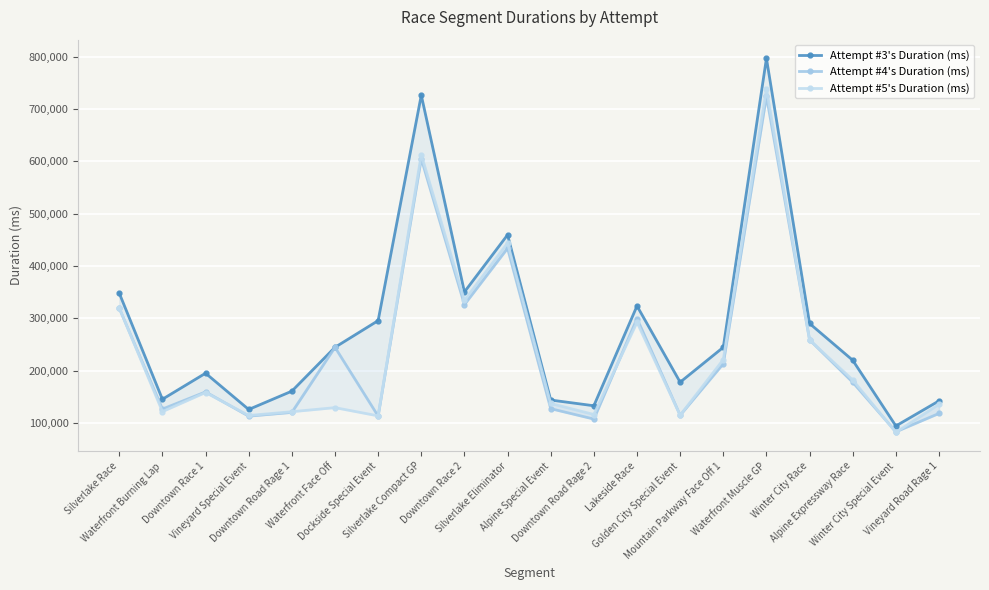

Between Waterfront Face Off and Winter City Race, which is larger?

Winter City Race